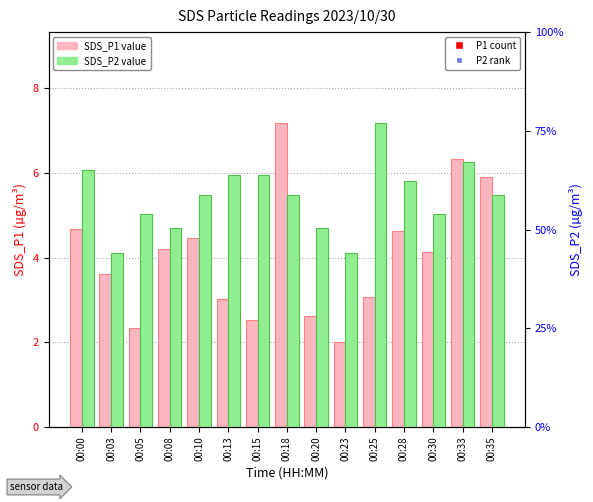

How many data points in SDS_P2 are above 1?

13